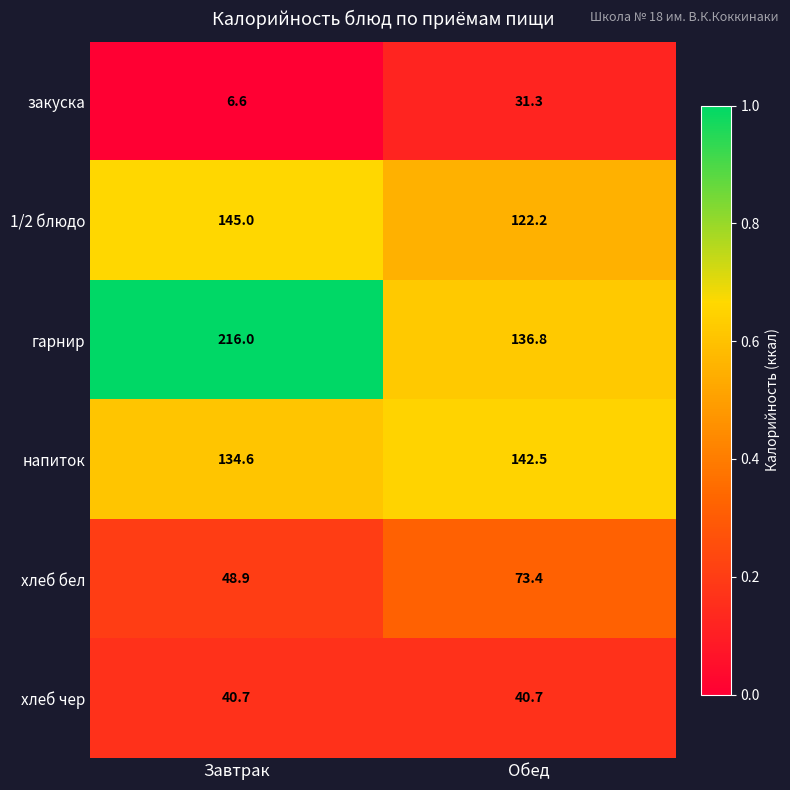

List the series in order of their peak value, lowest first.

закуска, хлеб чер, хлеб бел, напиток, 1/2 блюдо, гарнир